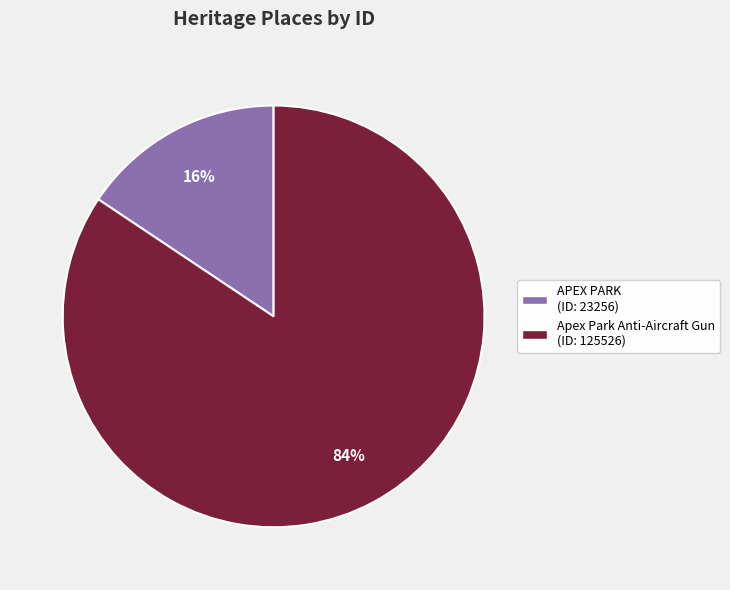

To the nearest percent, what is the average slice percentage?

50%